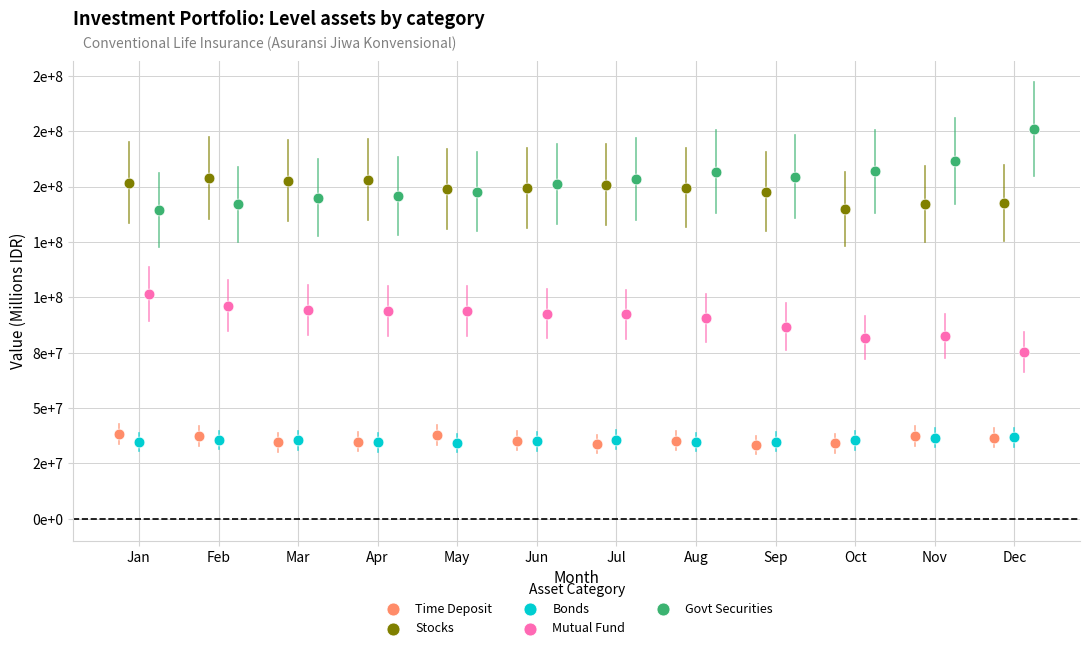

What are all the series names shown in the legend?

Time Deposit, Stocks, Bonds, Mutual Fund, Govt Securities